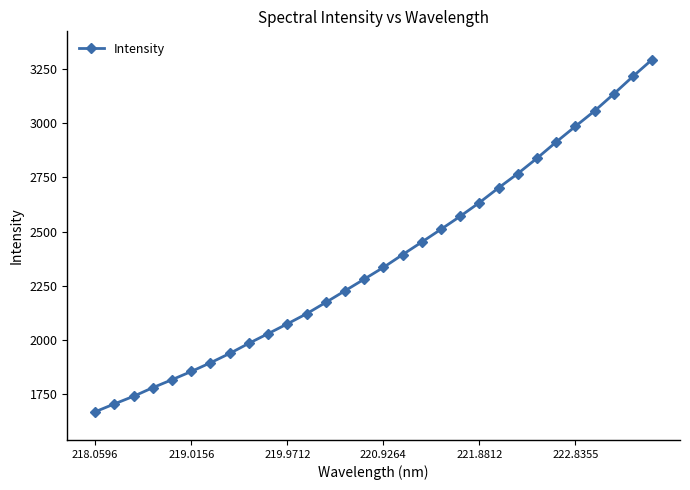

Reading right to left, what are all the values shown in this chart?

3295.1	3217.1	3136.1	3057.5	2986.3	2914.0	2839.1	2768.1	2702.4	2634.1	2570.8	2510.8	2451.8	2393.7	2334.6	2280.4	2226.6	2172.9	2120.4	2073.8	2028.6	1984.0	1937.1	1894.1	1853.8	1815.9	1779.1	1739.2	1704.0	1667.6